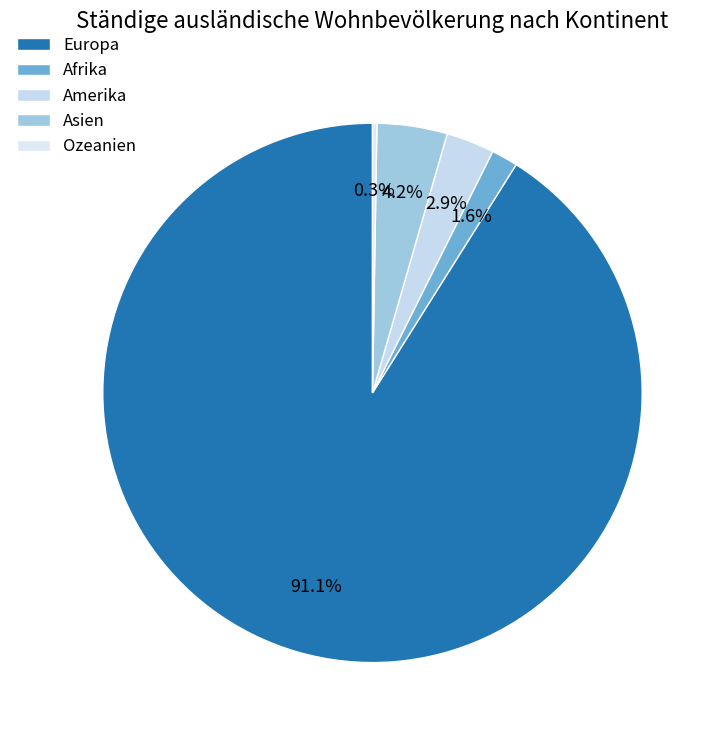

Which slice is the largest?

Europa